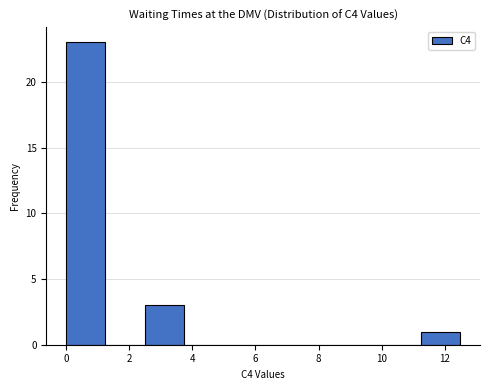

Reading left to right, list every bar in this chart as the range it spans on the x-axis followed by its height. Neither the bar edges nor the heights are printed on the chart, so give them approximately, as read against the axes.

0.0 to 1.2: 23
1.2 to 2.4: 0
2.4 to 3.8: 3
3.8 to 5.0: 0
5.0 to 6.2: 0
6.2 to 7.4: 0
7.4 to 8.8: 0
8.8 to 10.0: 0
10.0 to 11.2: 0
11.2 to 12.4: 1